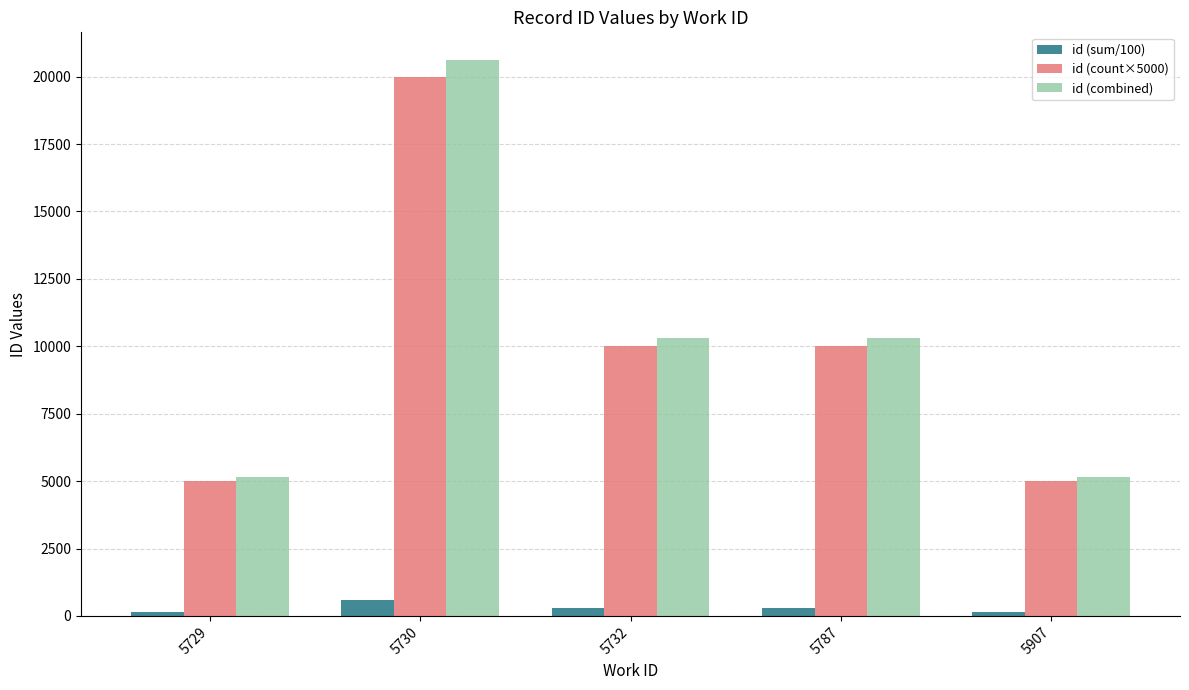

Read the id (count×5000) value at 5732.

10000.0